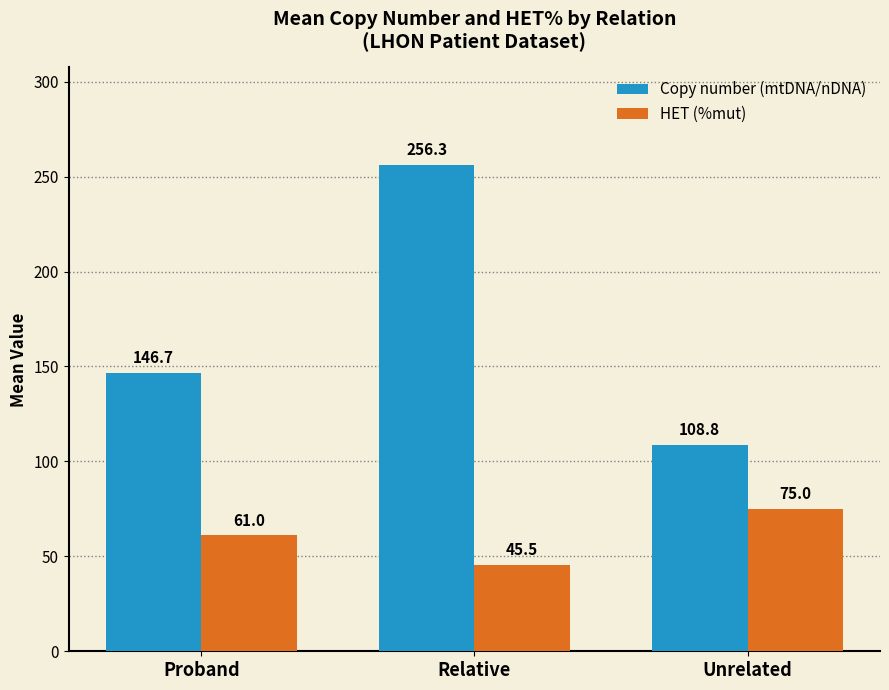

What is the sum of the Copy number (mtDNA/nDNA) values at Proband and Unrelated?

255.5